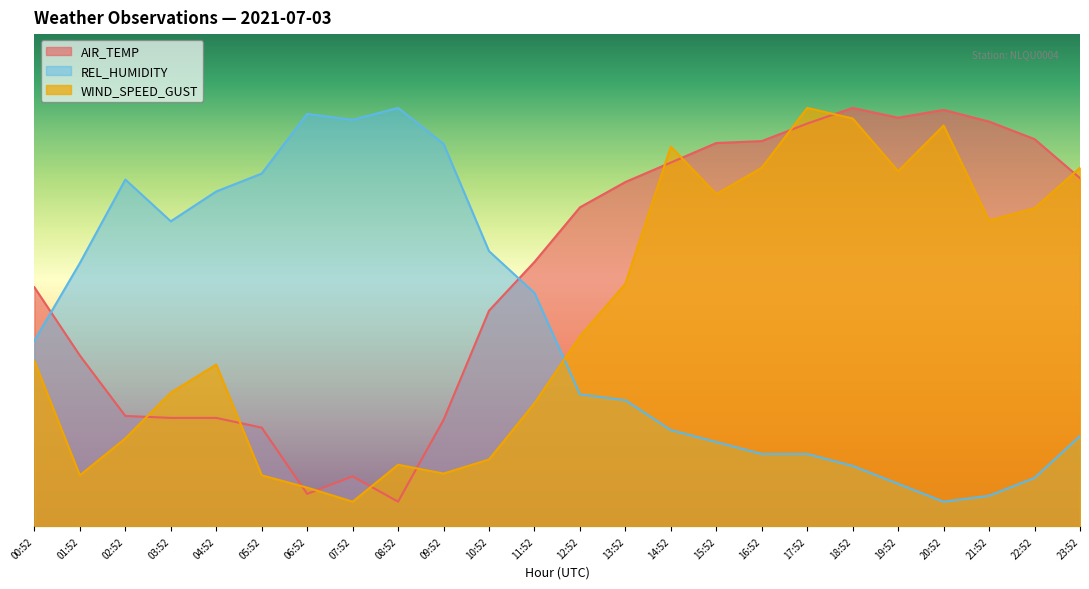

Where do WIND_SPEED_GUST and REL_HUMIDITY first cross each other?

11:52 and 12:52